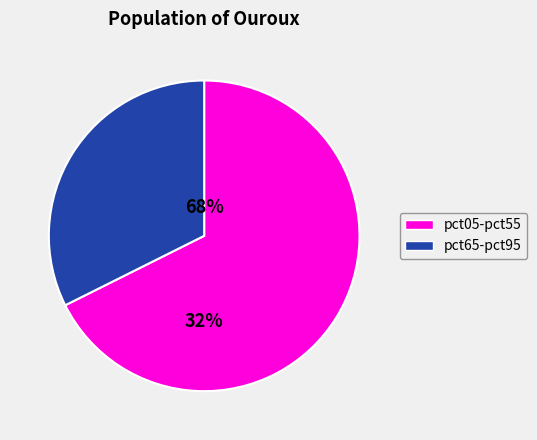

Which category has the biggest portion of the pie?

pct05